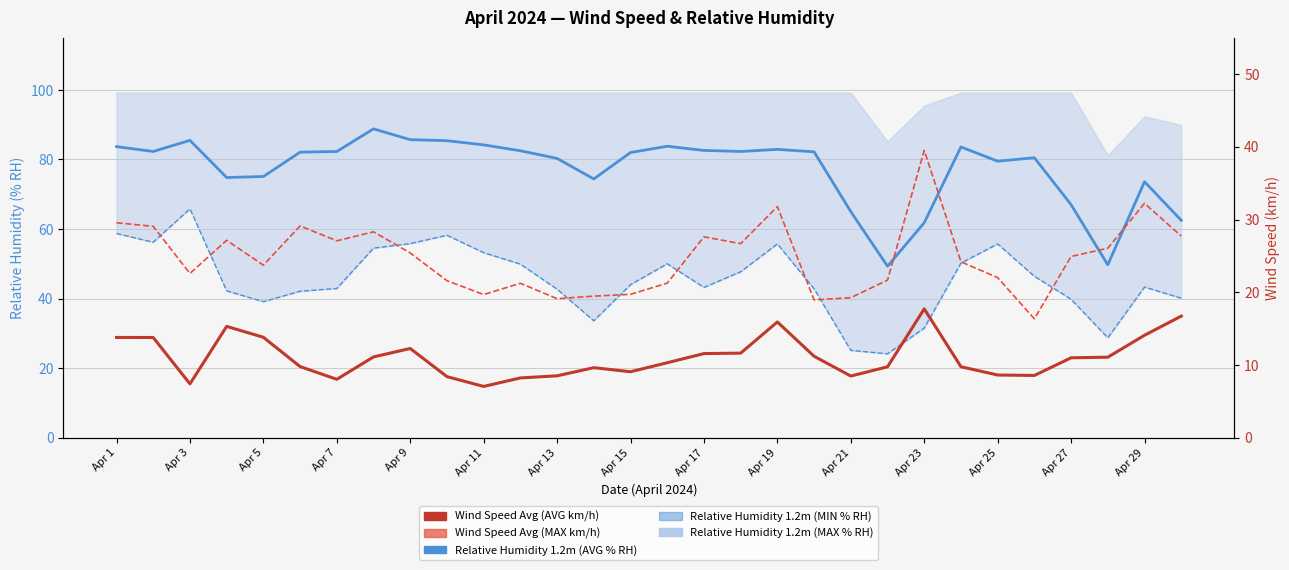

True or false: Relative Humidity 1.2m (MIN % RH) has more than 0 points higher than both neighbors.

True